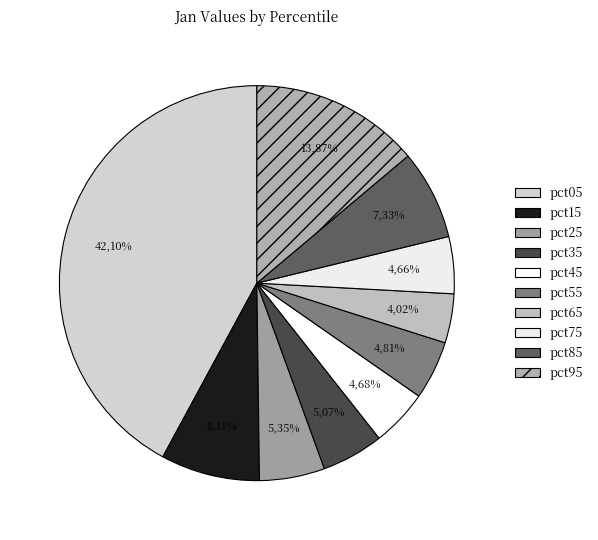

Count the number of slices in the pie.

10